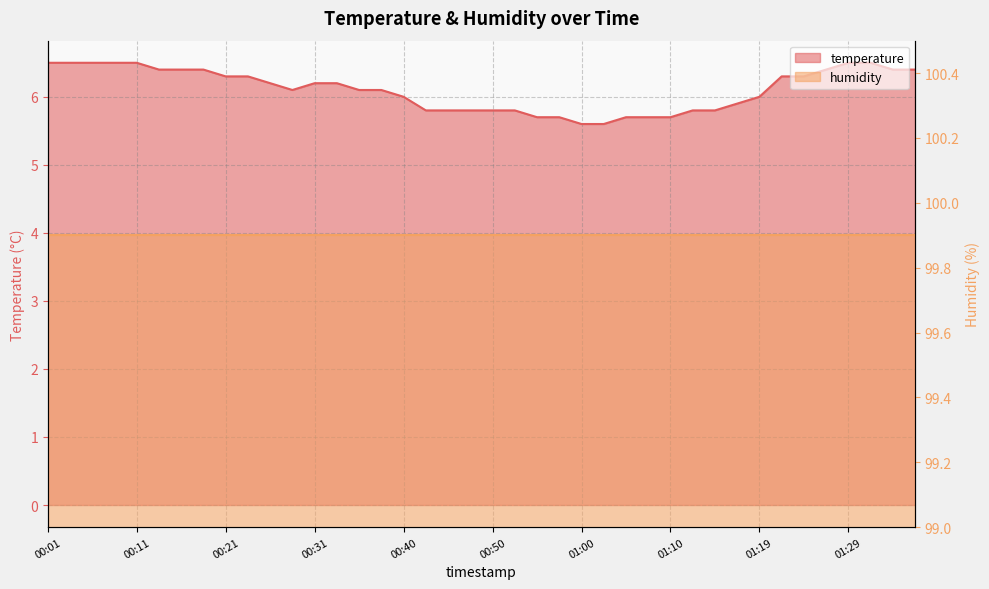

Between 00:50 and 01:02, which is larger?

00:50